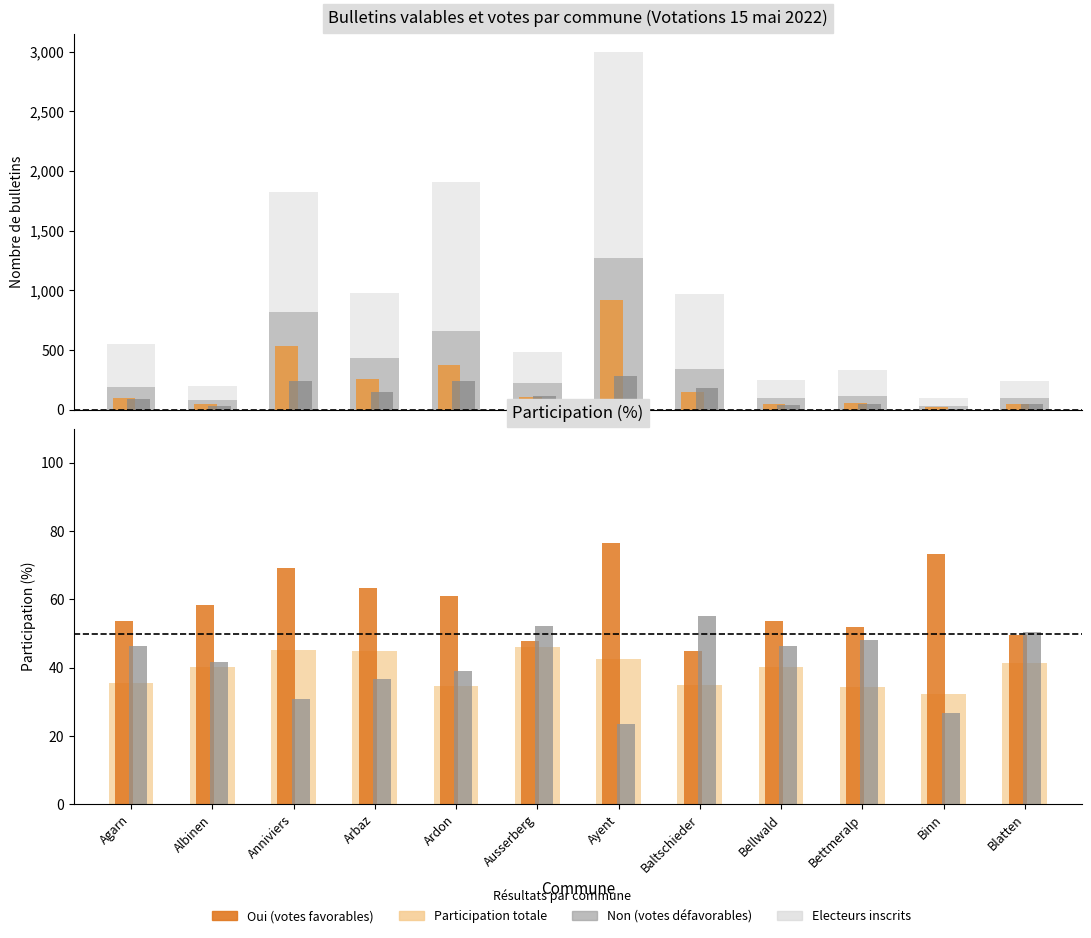

What position from the right is Ayent?

6